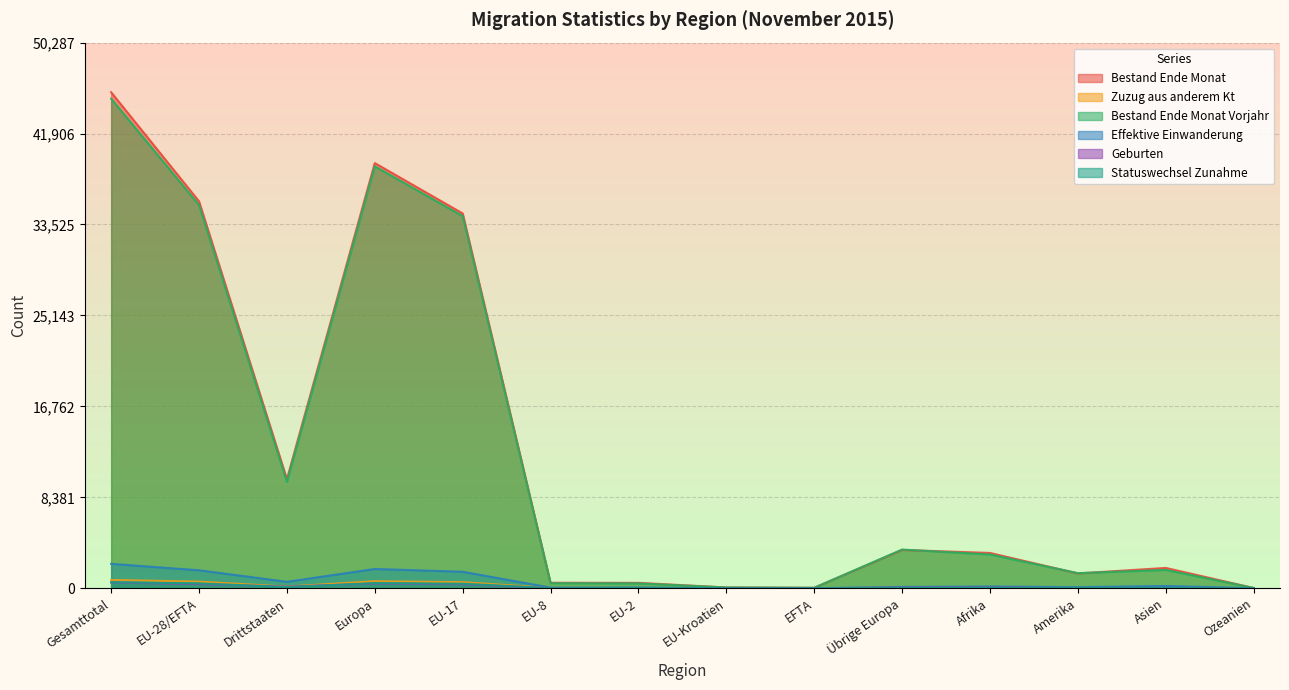

At which label does Geburten first exceed 49?

Gesamttotal